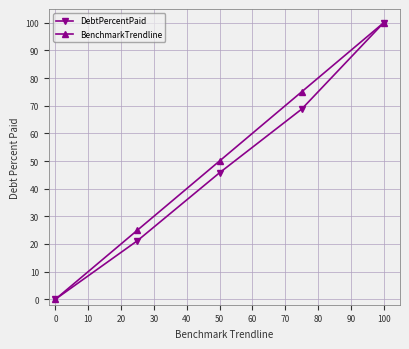

What is the value of the DebtPercentPaid point at the 5th from the left?

100.0